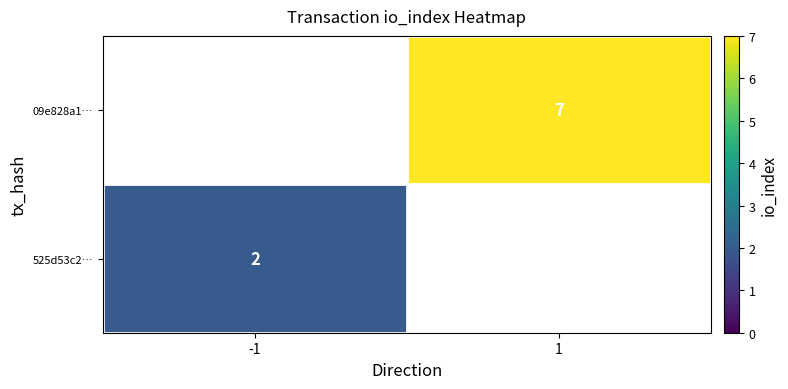

Count the number of categories in the chart.

2